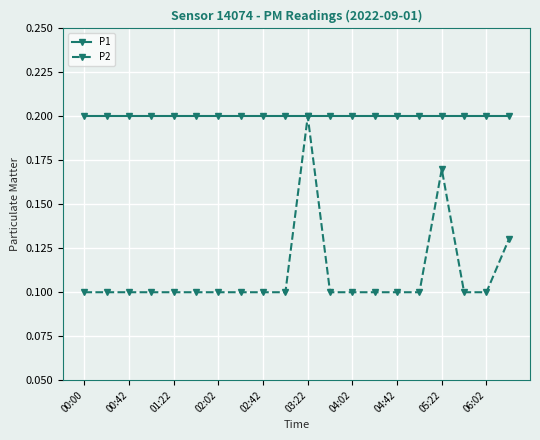

List the series in order of their overall mean, lowest first.

P2, P1